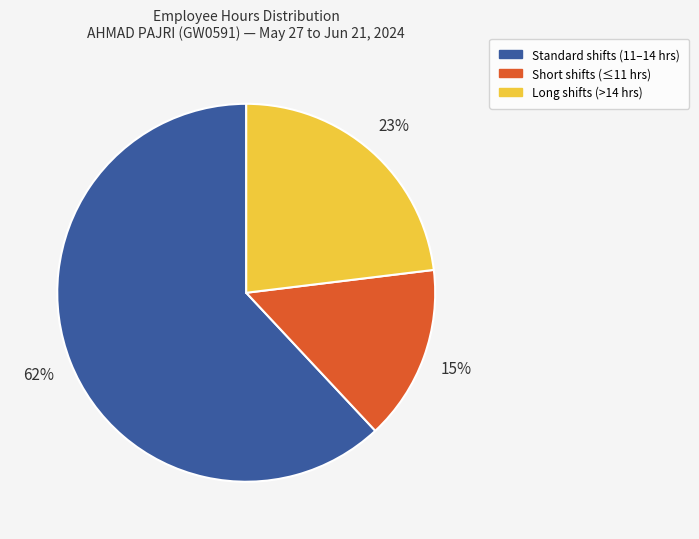

Which has a higher value, Long shifts (>14 hrs) or Standard shifts (11–14 hrs)?

Standard shifts (11–14 hrs)